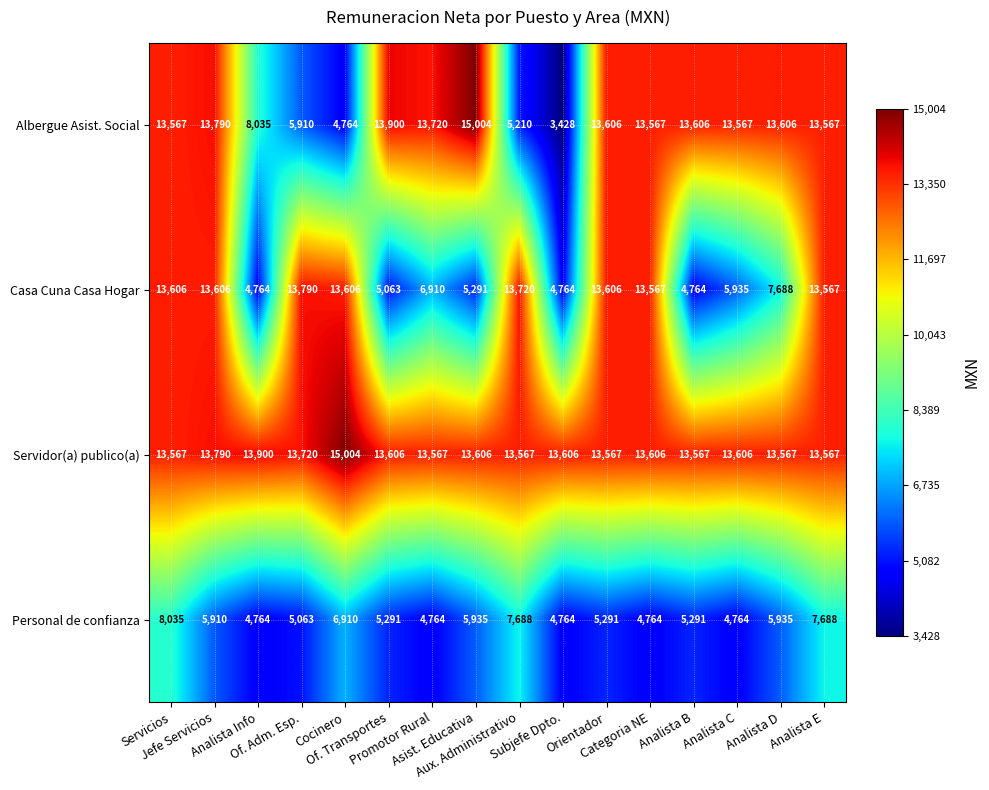

Which series has the largest range (max minus min)?

Albergue Asist. Social